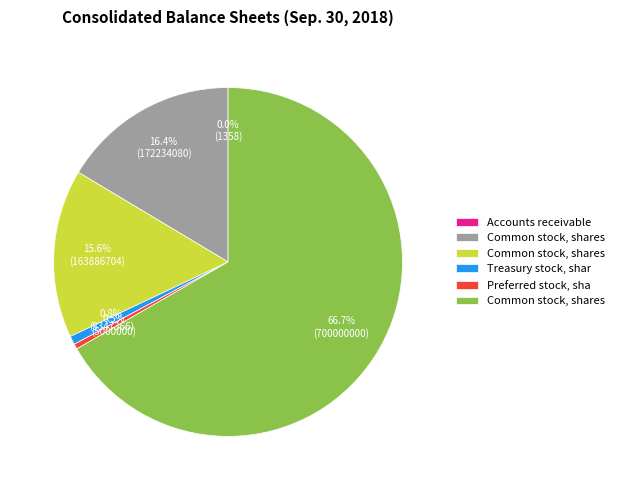

Is there a majority slice in this chart?

Yes